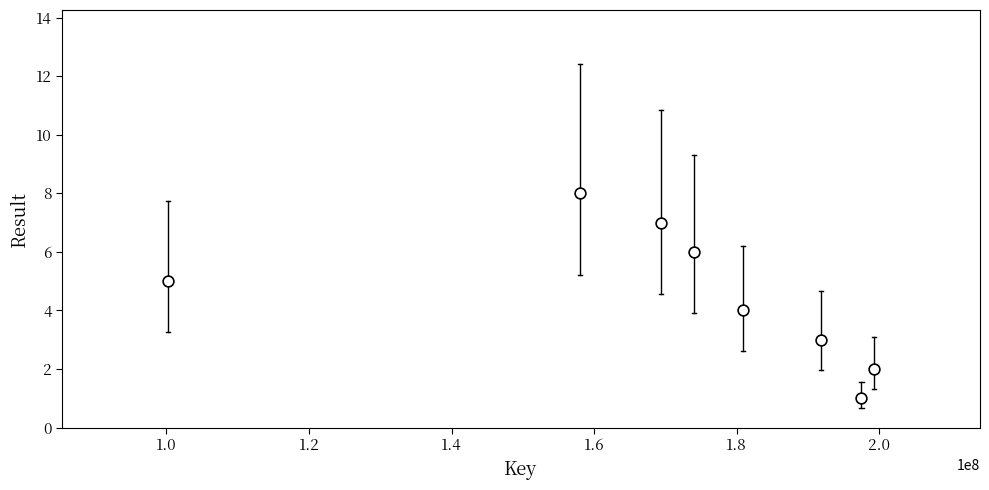

What is the range of Y values (max minus min)?

7